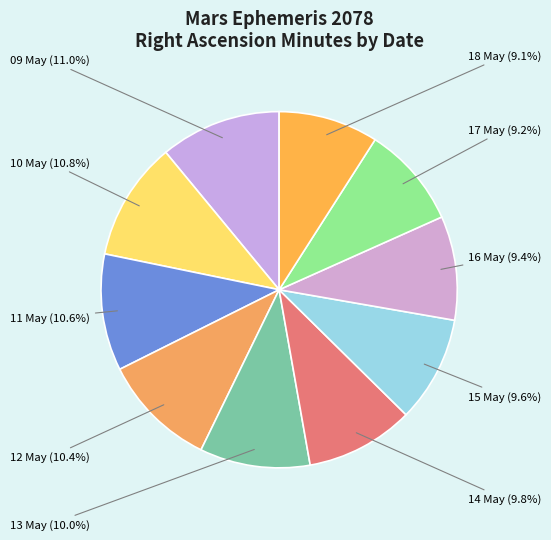

How many segments does this pie chart have?

10